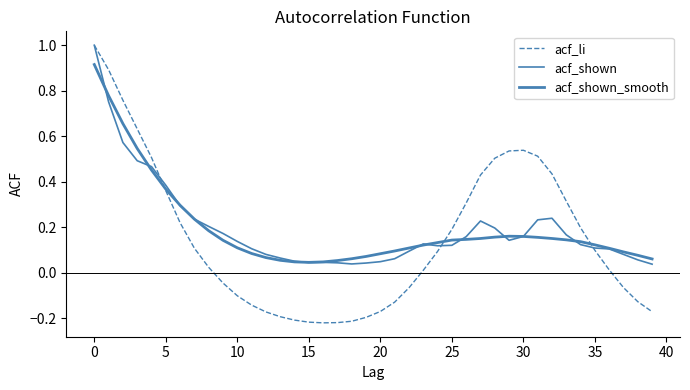

At which category does acf_shown reach its first local valley?

15